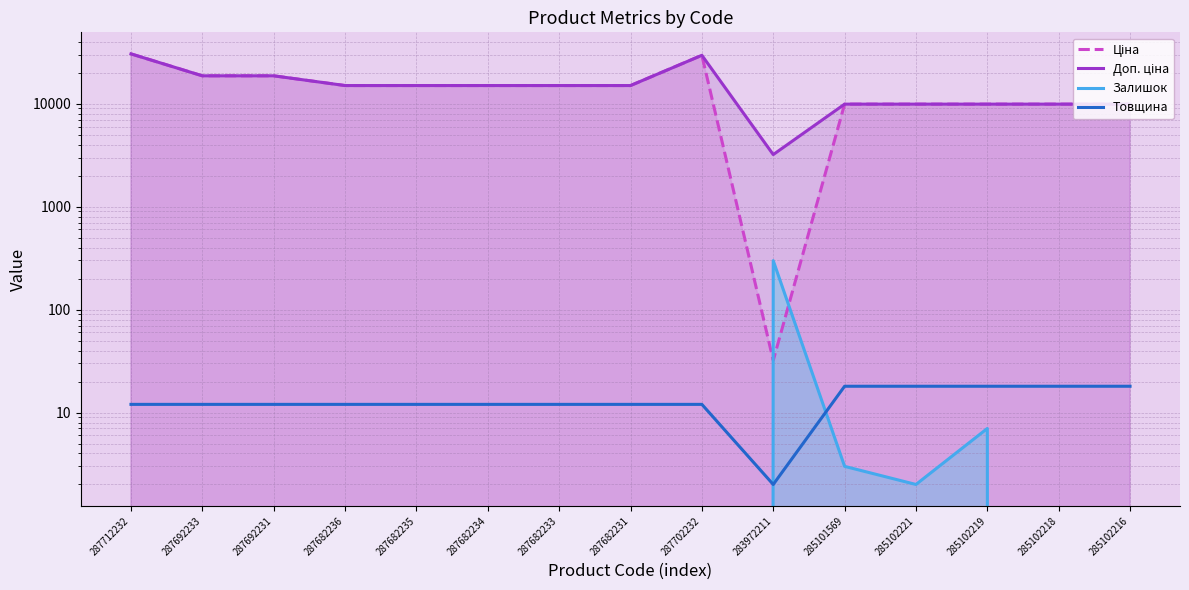

At which label does Товщина reach its peak?

285101569